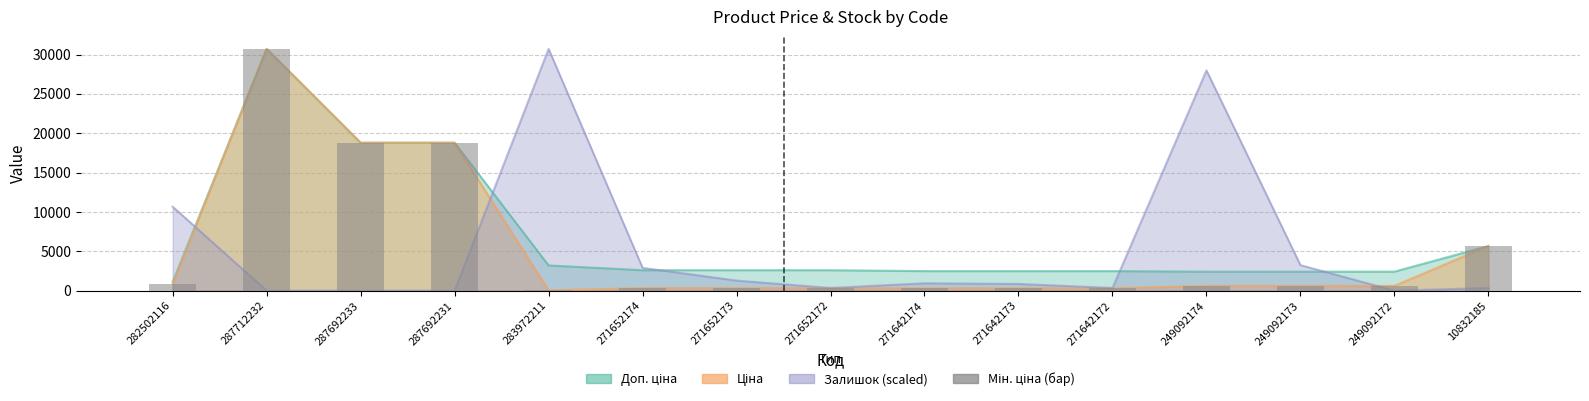

Is it true that the value at 271642172 is 481.8?

False